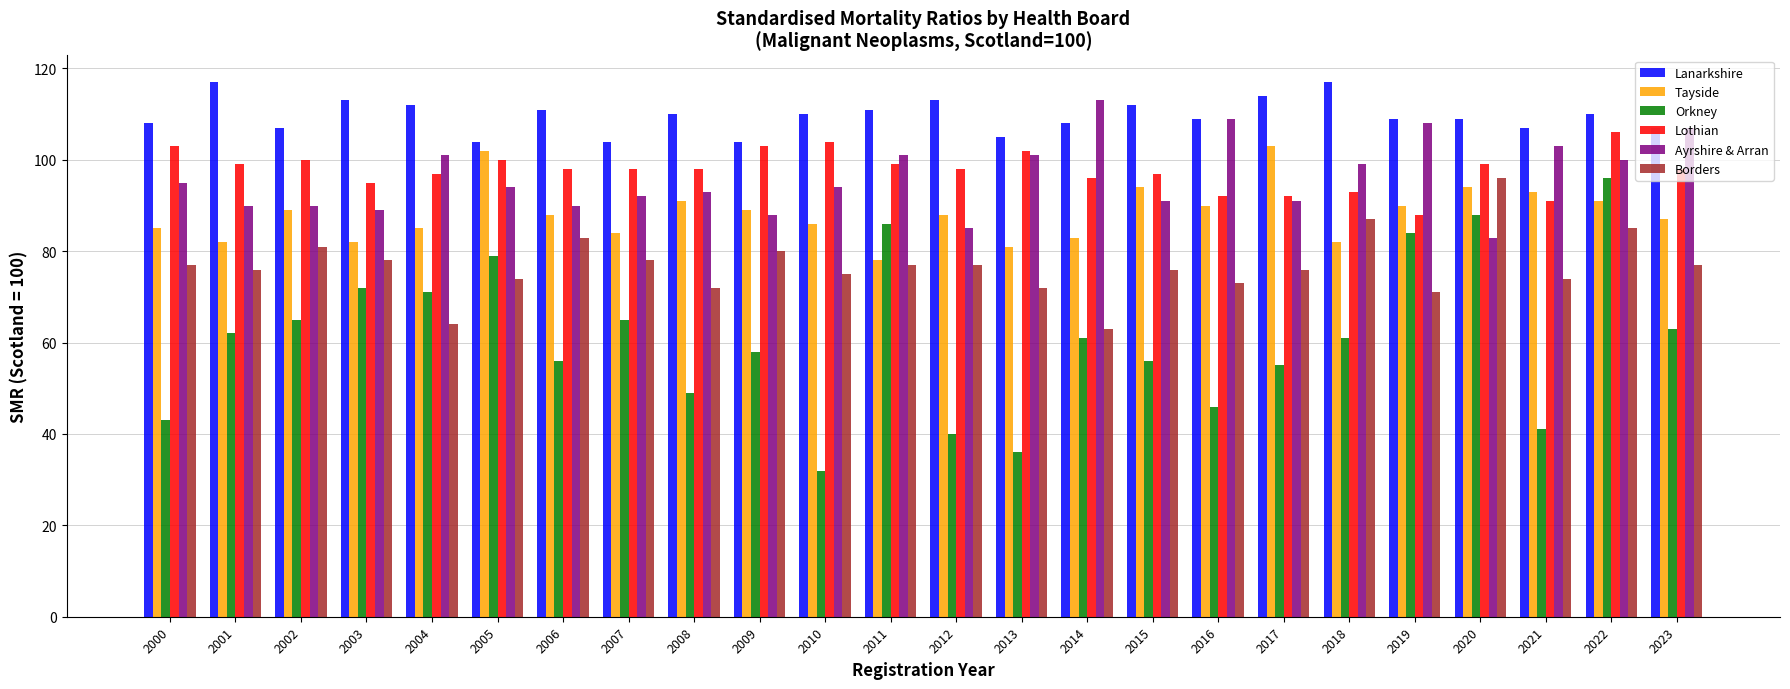

At 2001, list the series in order from smallest to largest.

Orkney, Borders, Tayside, Ayrshire & Arran, Lothian, Lanarkshire